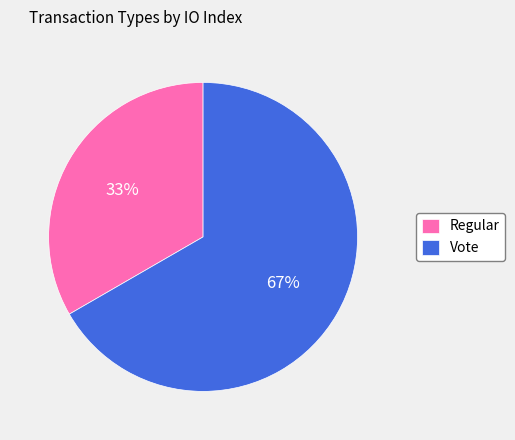

Rank the categories by value from lowest to highest.

Regular, Vote